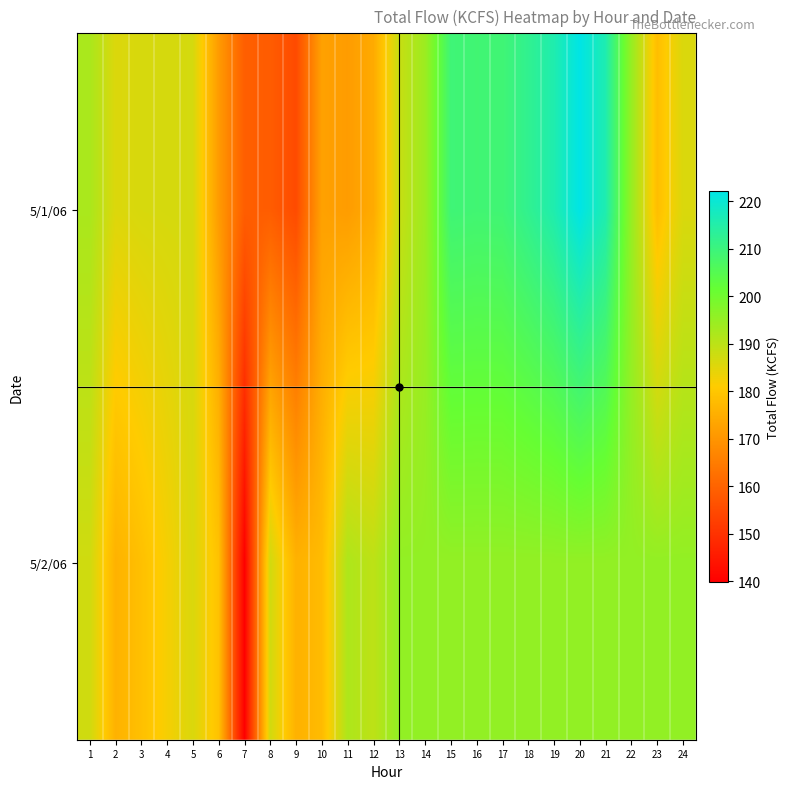

Reading right to left, what are all the values shown in this chart?

5/1/06: 24=185.9	23=178.2	22=194.9	21=215.9	20=222.1	19=215.7	18=212.2	17=209.1	16=208.9	15=209.3	14=194.1	13=188.5	12=174.3	11=171.4	10=172.4	9=155.0	8=158.5	7=158.9	6=171.2	5=186.6	4=186.5	3=186.3	2=185.6	1=192.3
5/2/06: 24=195.5	23=195.5	22=195.5	21=195.5	20=195.5	19=195.5	18=195.5	17=195.5	16=195.5	15=195.5	14=195.5	13=195.5	12=189.8	11=191.8	10=177.6	9=175.7	8=187.0	7=139.8	6=179.0	5=185.9	4=182.2	3=178.6	2=175.8	1=187.3